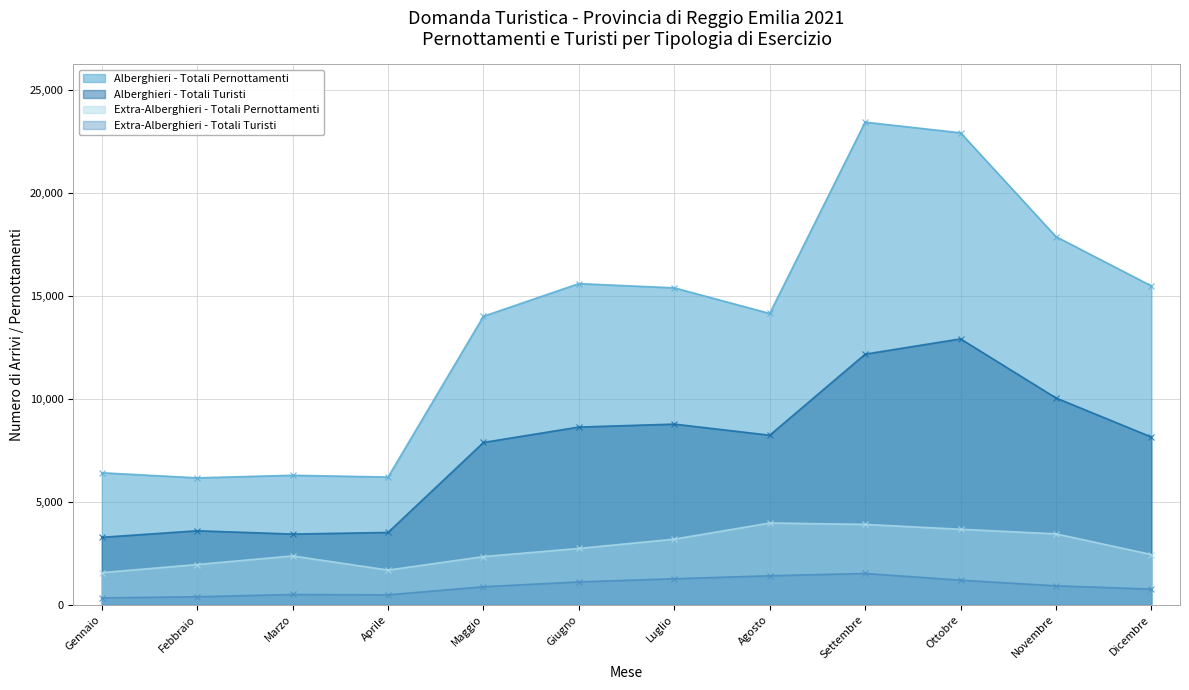

What is the average value of the Alberghieri - Totali Turisti series?

7549